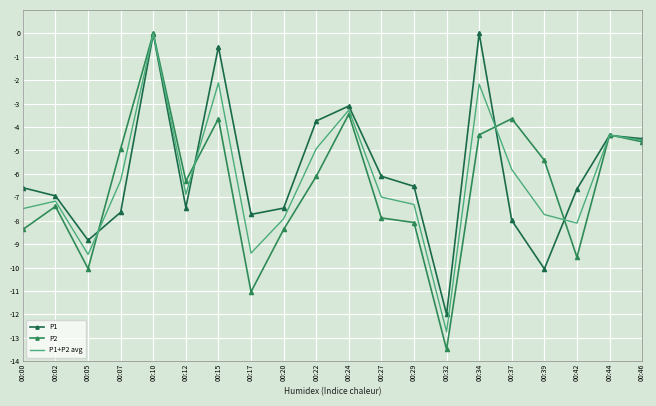

Between 00:15 and 00:34, which series saw the biggest shift?

P2